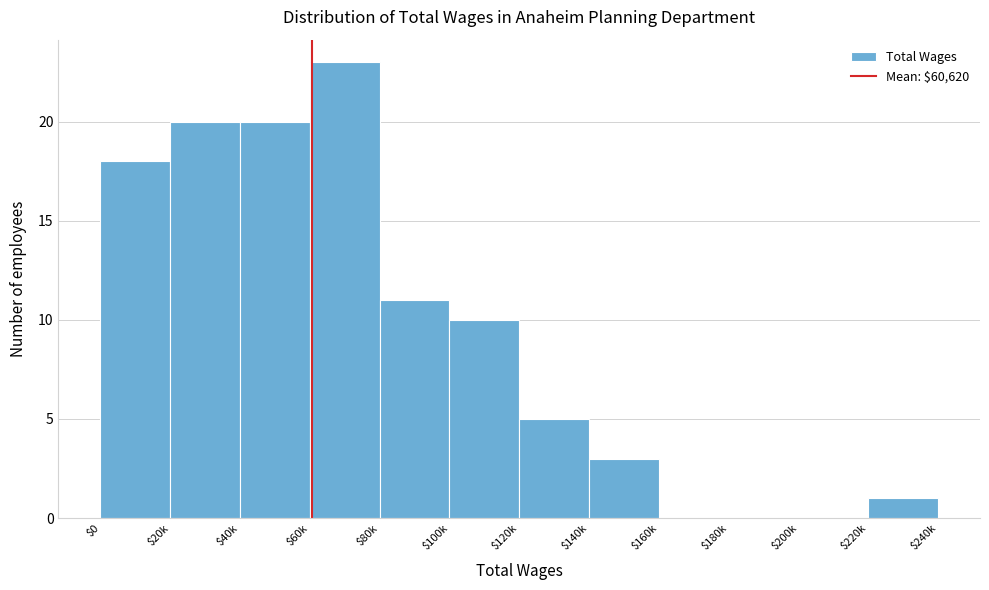

True or false: the data shows 0 at $180k.

True